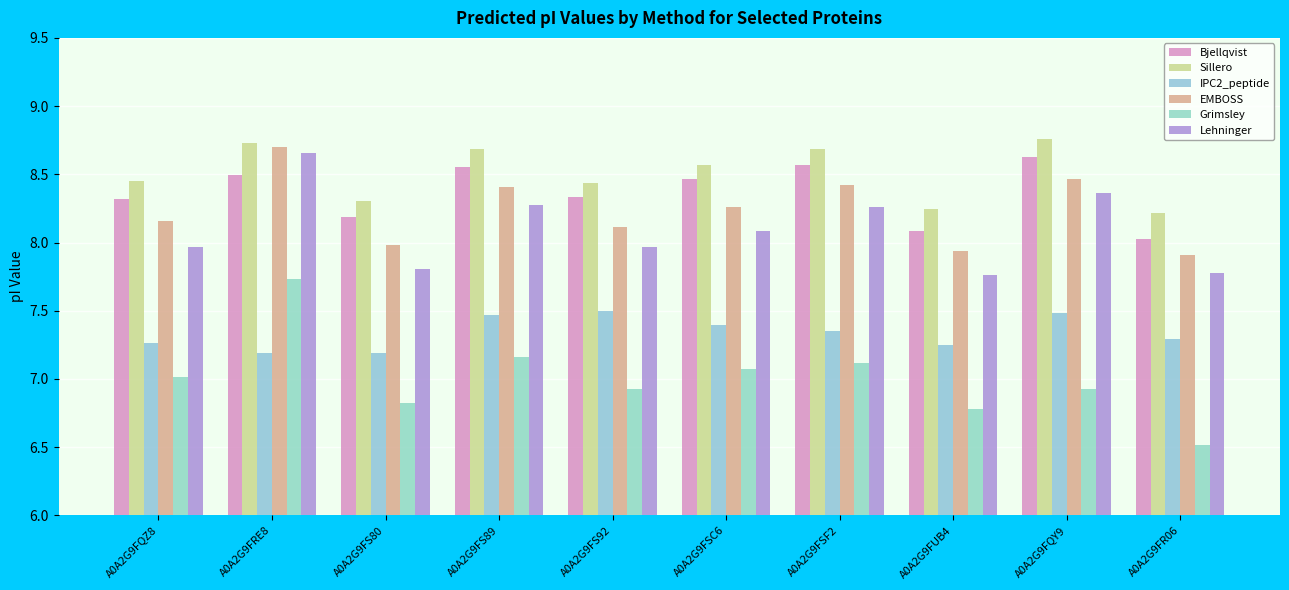

What is the total value across all series at A0A2G9FSC6?

47.8